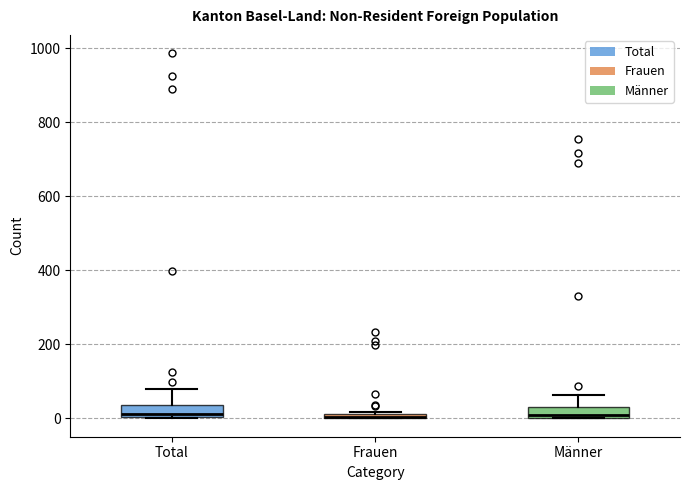

Where does the upper whisker of the box for Männer end on the y-axis? The values are not printed on the chart, so give them approximately, as read against the axis.

60